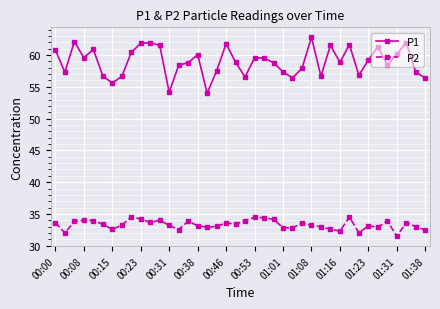

At how many categories does at least one series exceed 41?

40